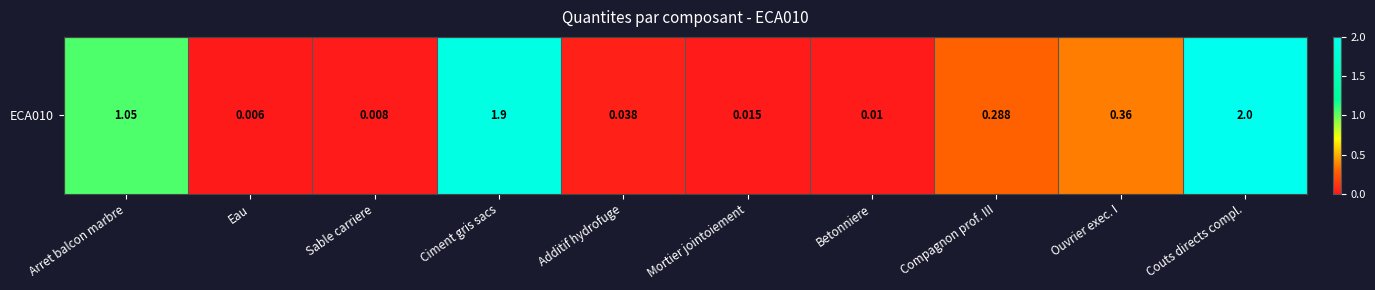

Which has a higher value, Additif hydrofuge or Compagnon prof. III?

Compagnon prof. III